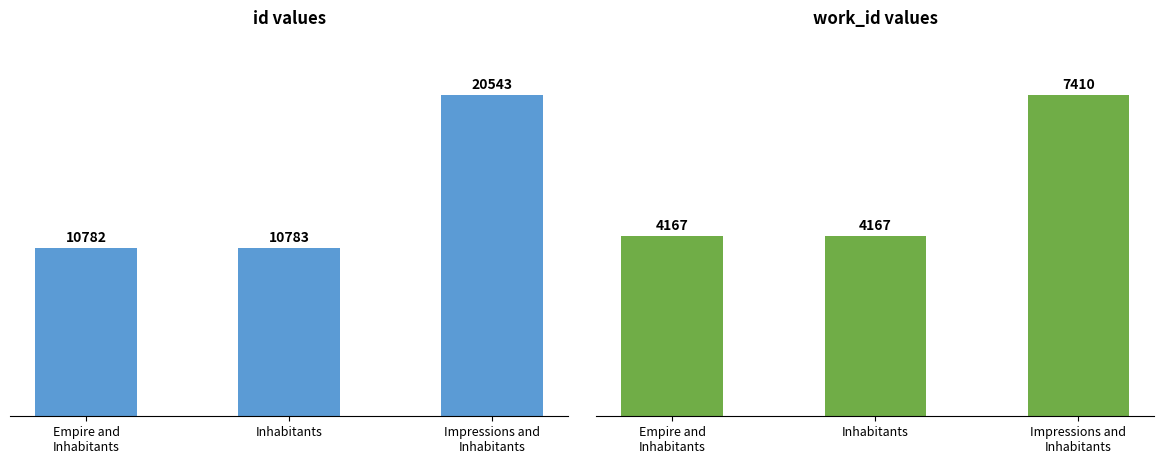

What is the label of the 2nd bar from the left?

Inhabitants